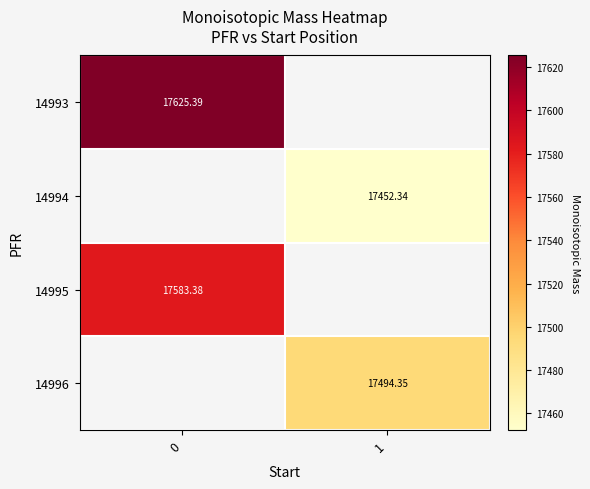

At how many categories does at least one series exceed 17582?

1